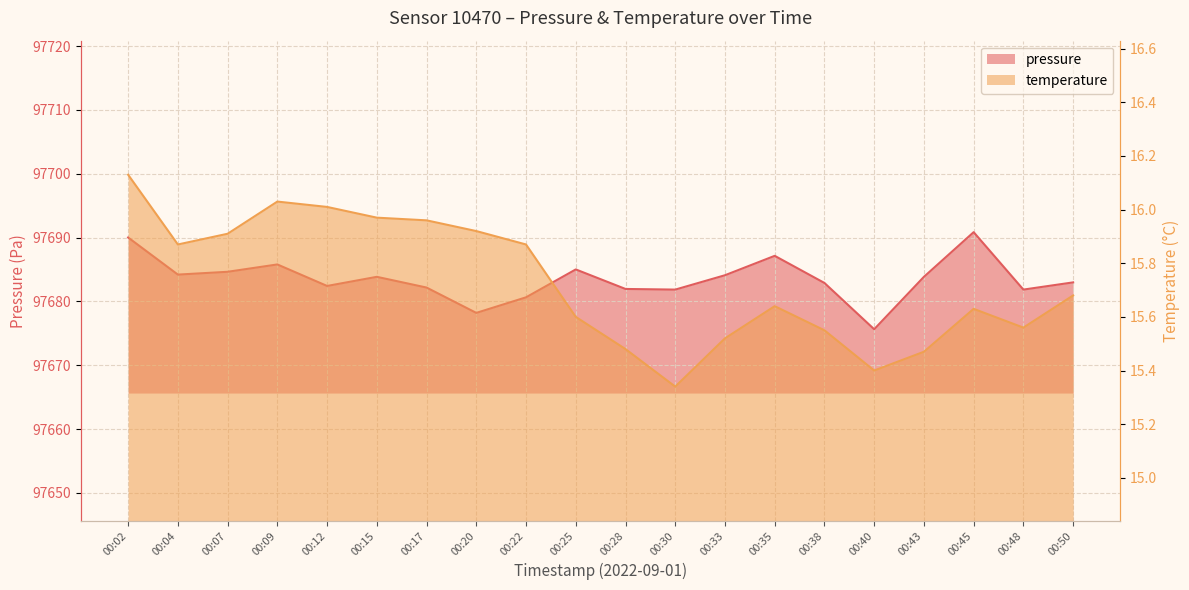

Which category has the highest value in the temperature series?

00:02